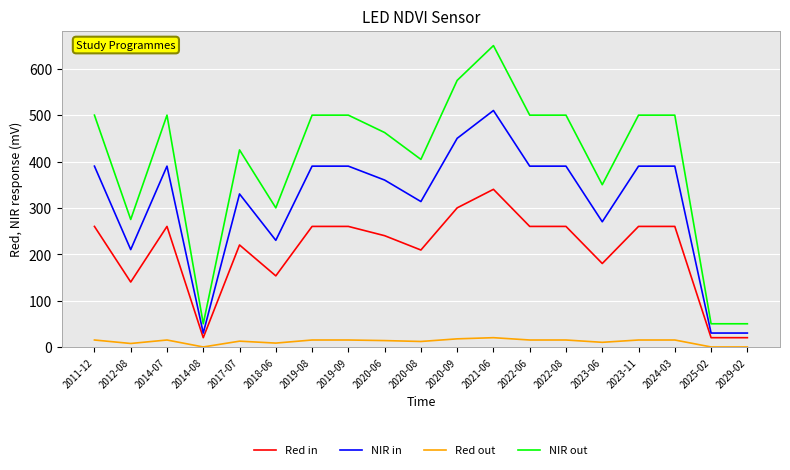

True or false: NIR in and NIR out cross at least once.

False